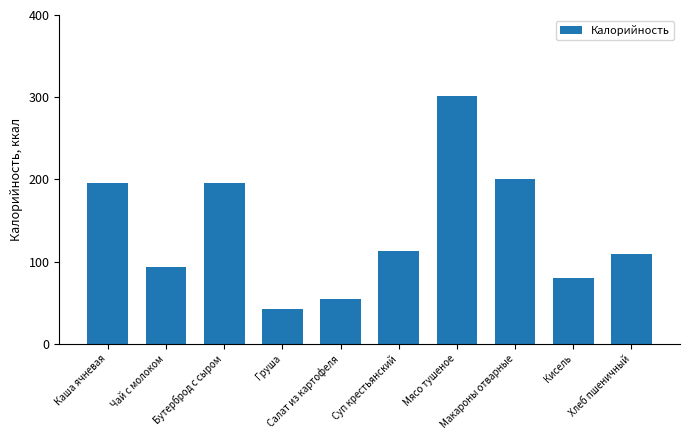

How many bars are there in total?

10